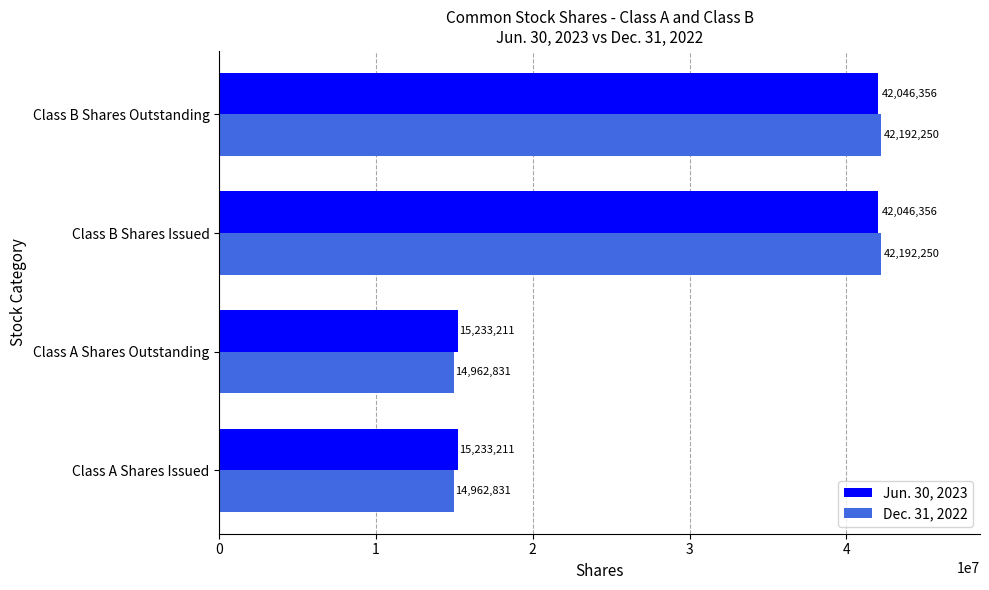

What is the maximum value shown in the chart?

42192250